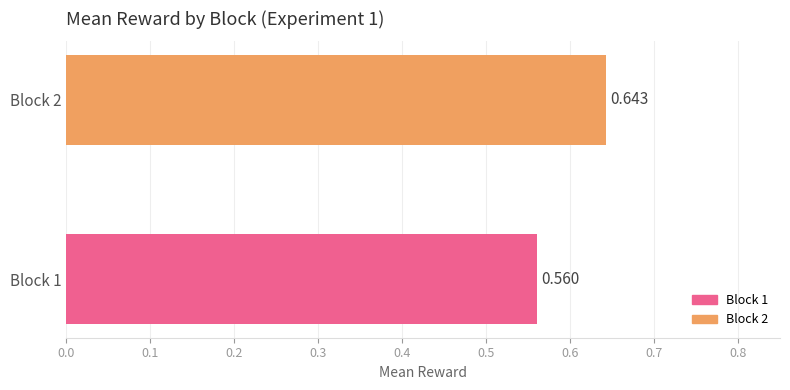

What is the value of the mean_reward bar at the 1st from the left?

0.6